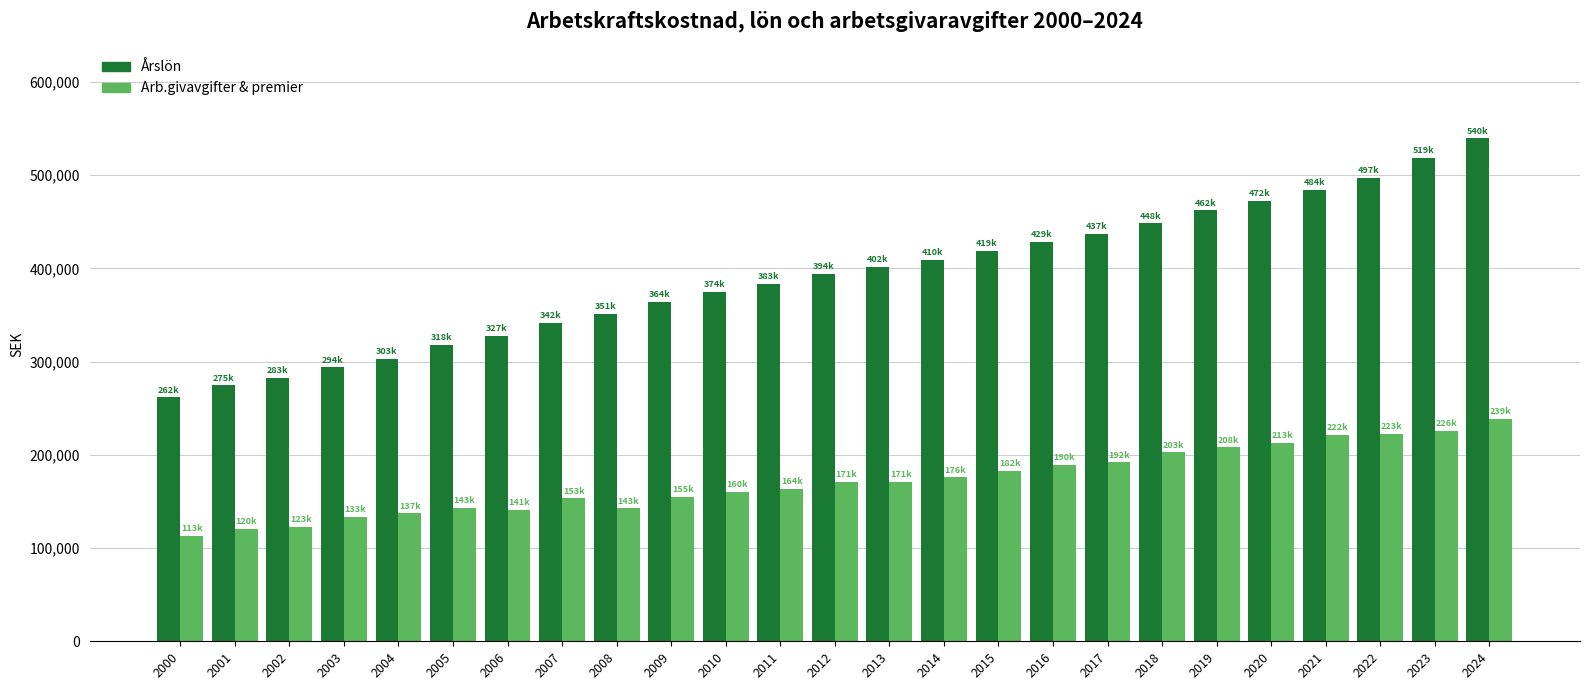

Which label corresponds to the largest value in the chart?

2024